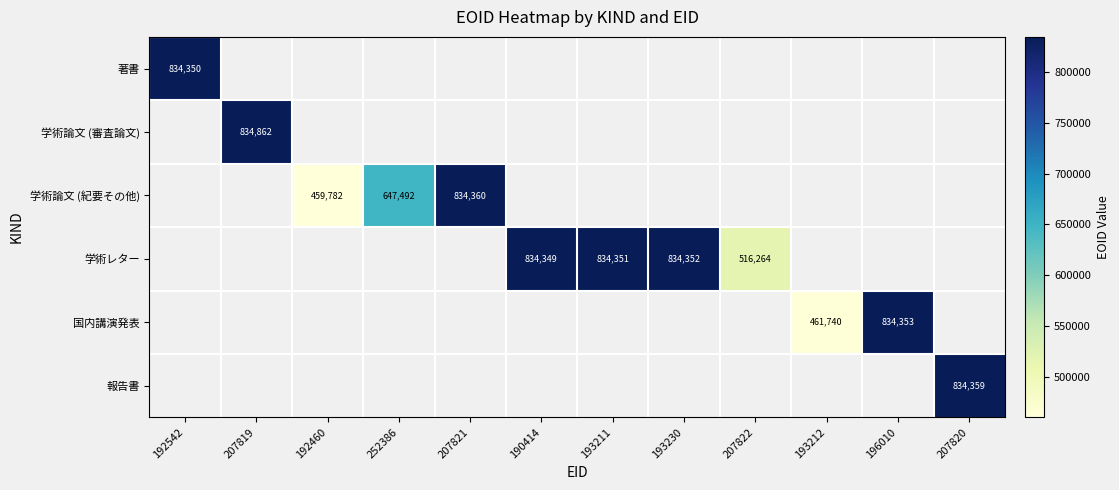

Rank the categories by 報告書 value from lowest to highest.

192542, 207819, 192460, 252386, 207821, 190414, 193211, 193230, 207822, 193212, 196010, 207820